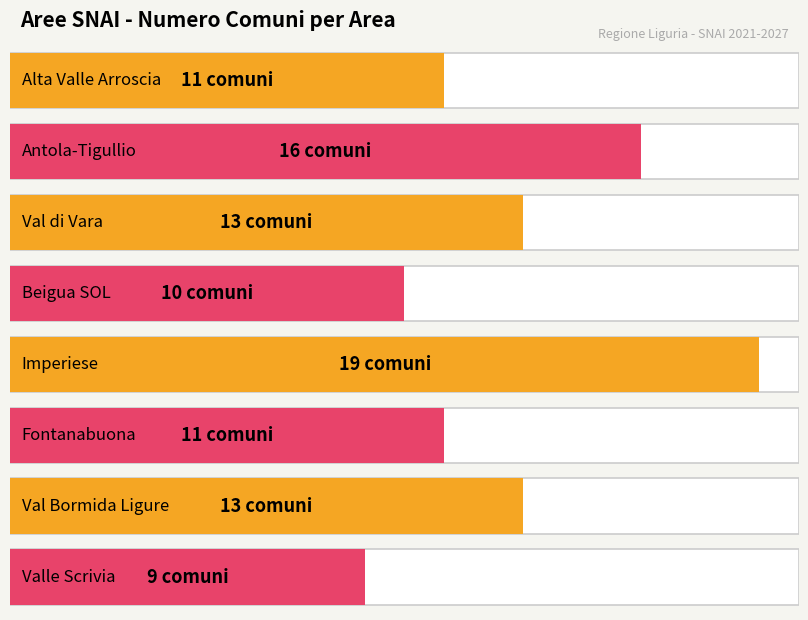

Where is the data nearest to the value 14?

Val di Vara